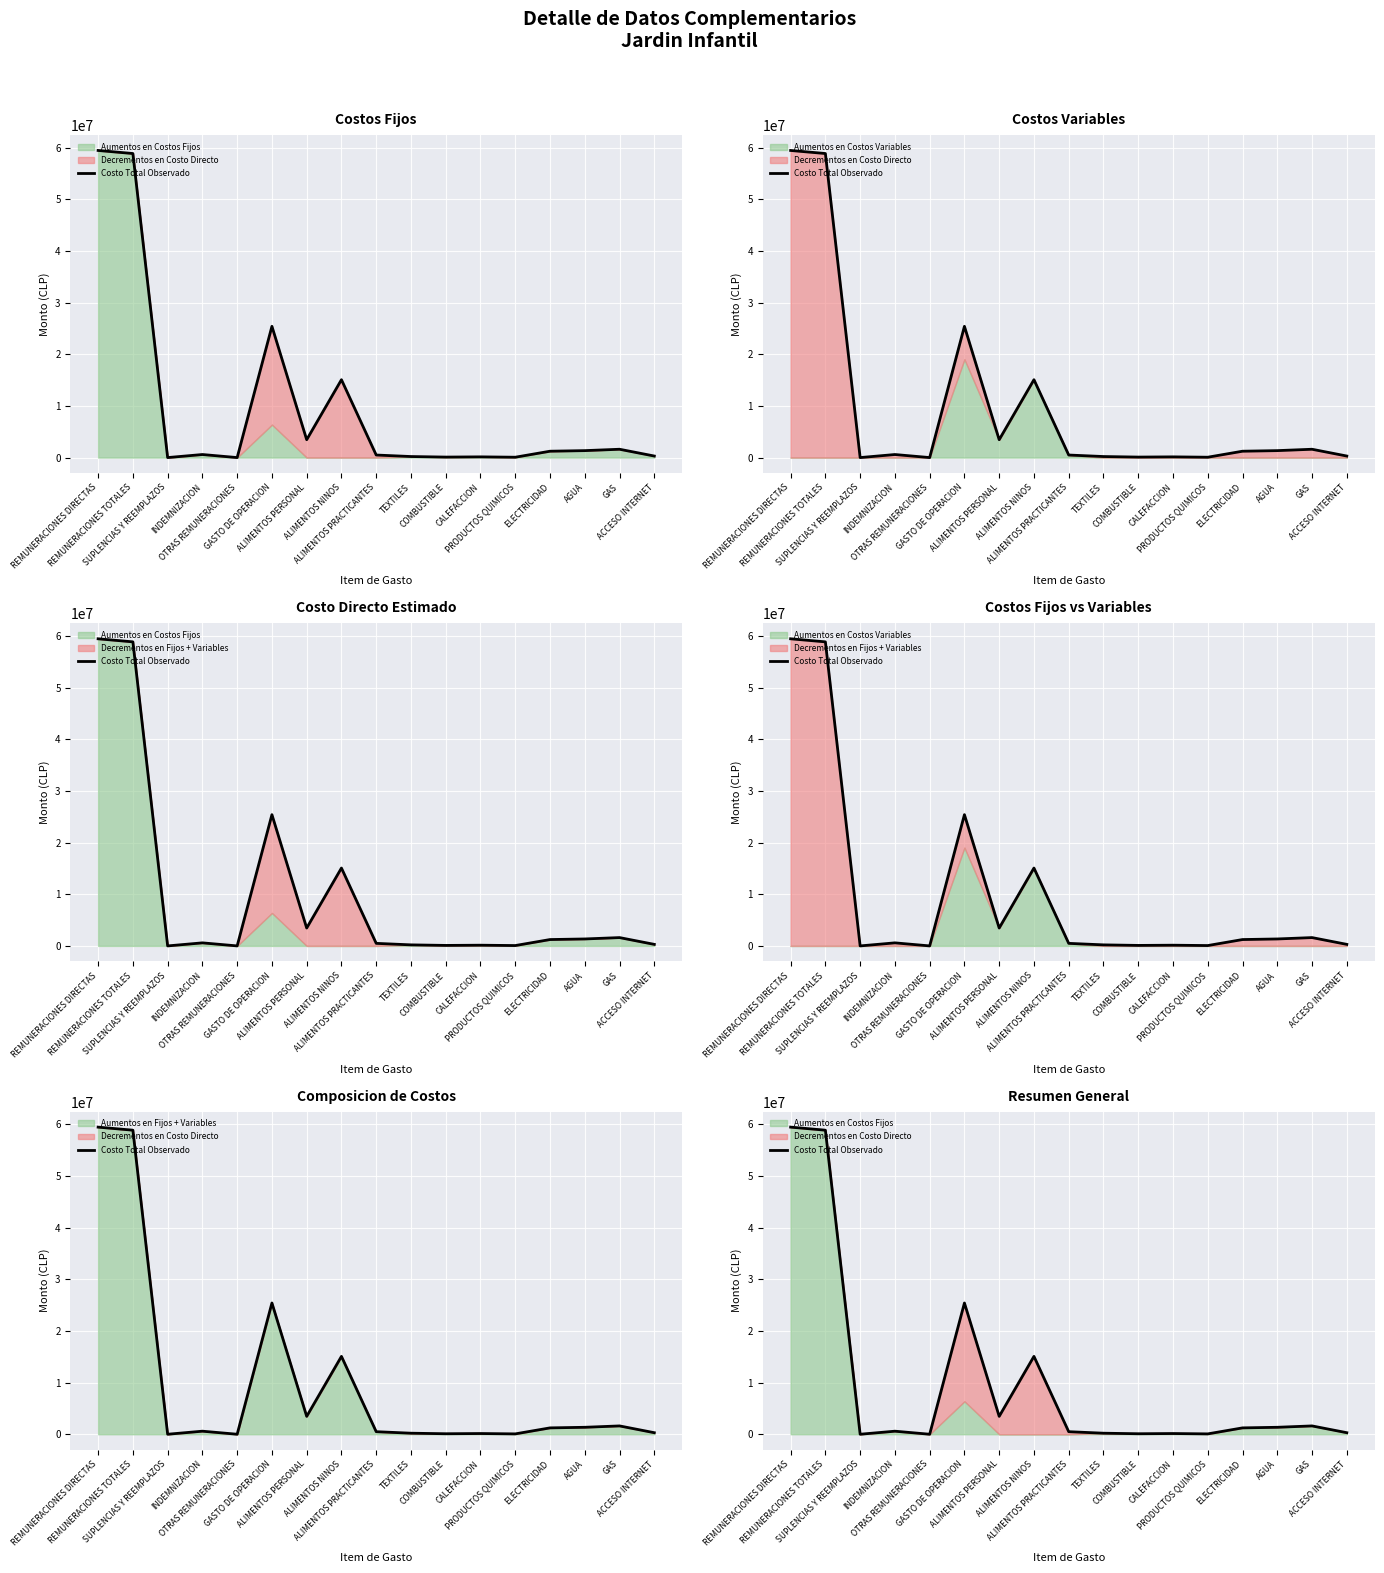

Where is the data nearest to the value 29717330?

GASTO DE OPERACION